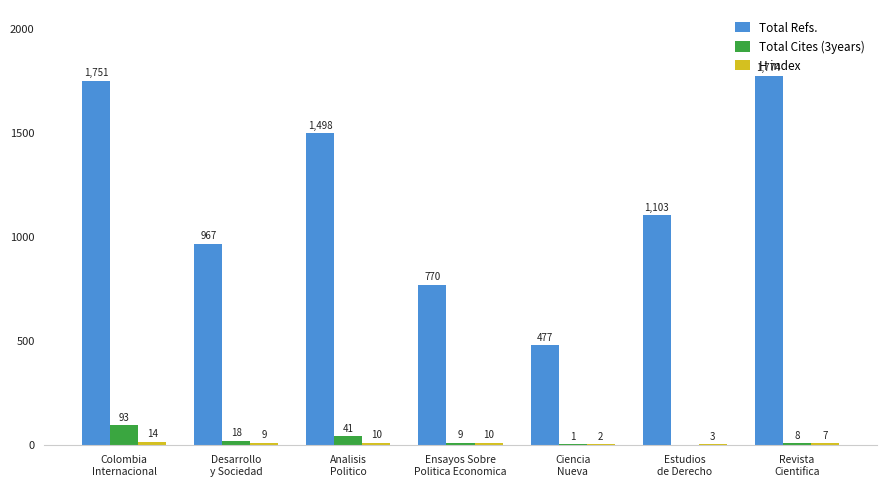

What is the greatest value displayed?

1774